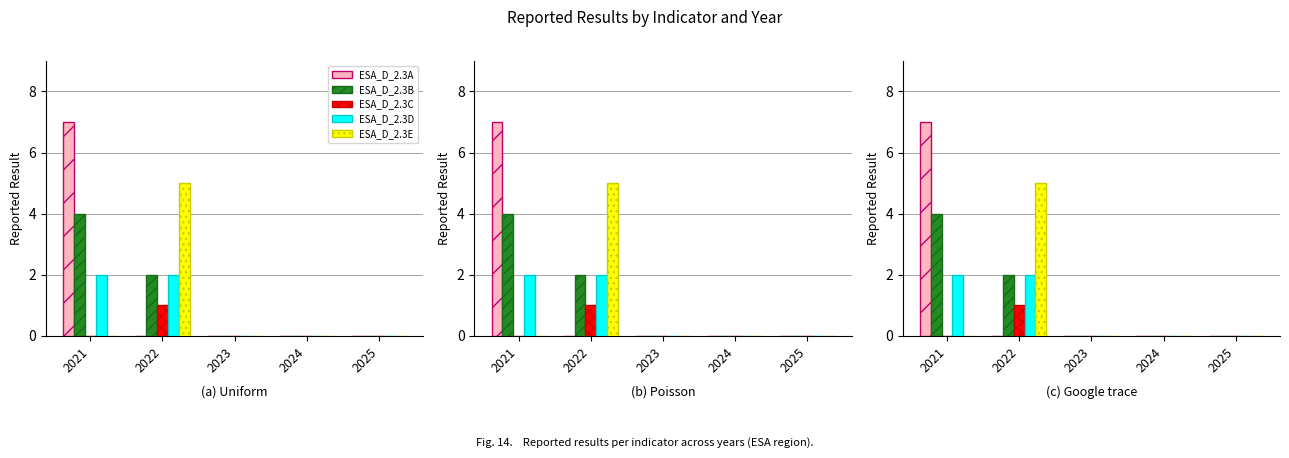

What is the sum of all ESA_D_2.3C values?

1